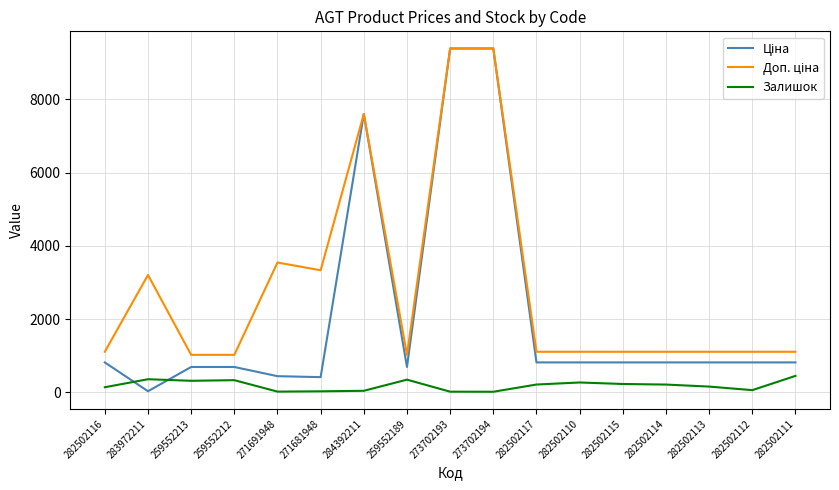

What is the maximum value shown in the chart?

9384.0